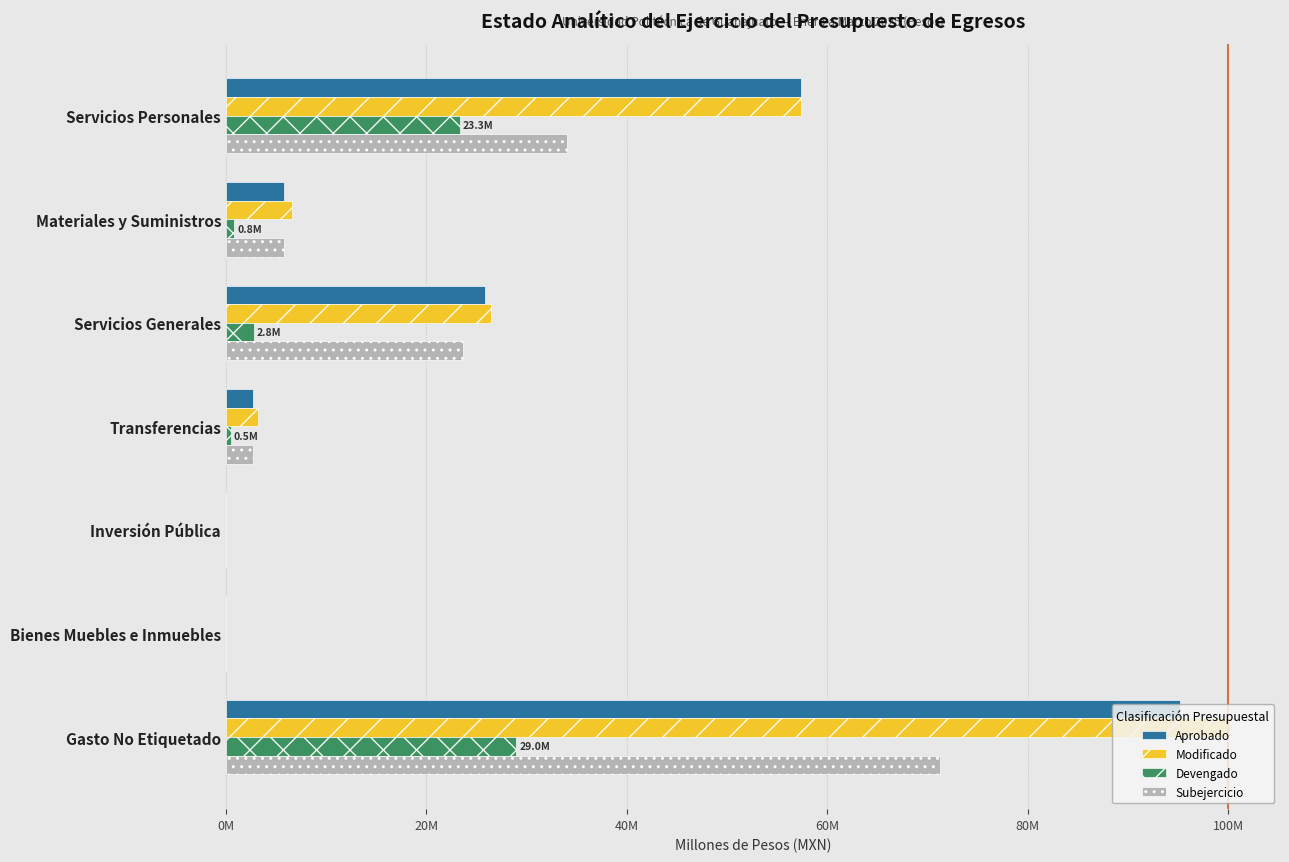

What are all the series names shown in the legend?

Aprobado, Modificado, Devengado, Subejercicio